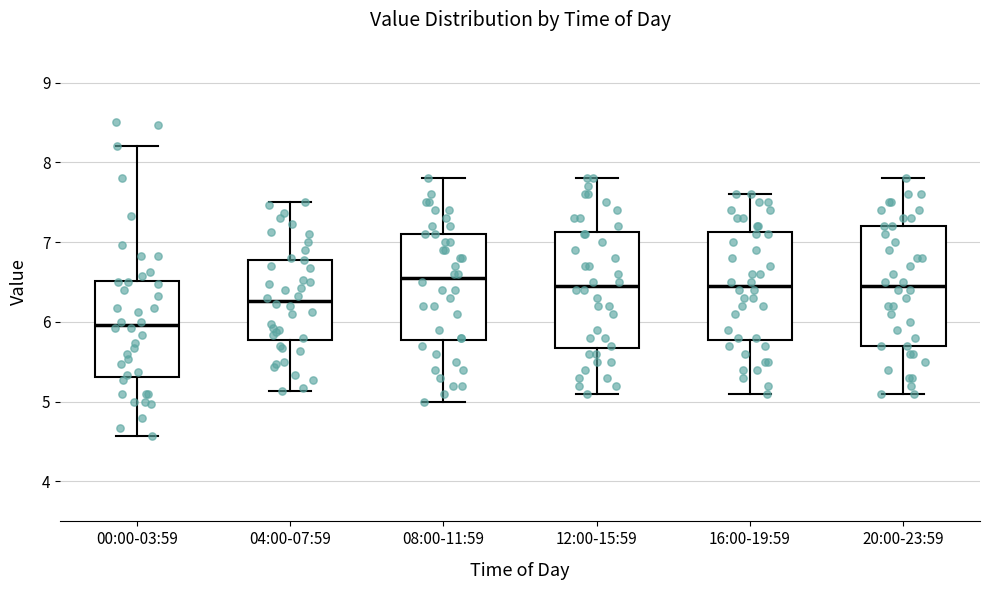

Where does the median line of the box for 16:00-19:59 sit on the y-axis? The values are not printed on the chart, so give them approximately, as read against the axis.

6.5